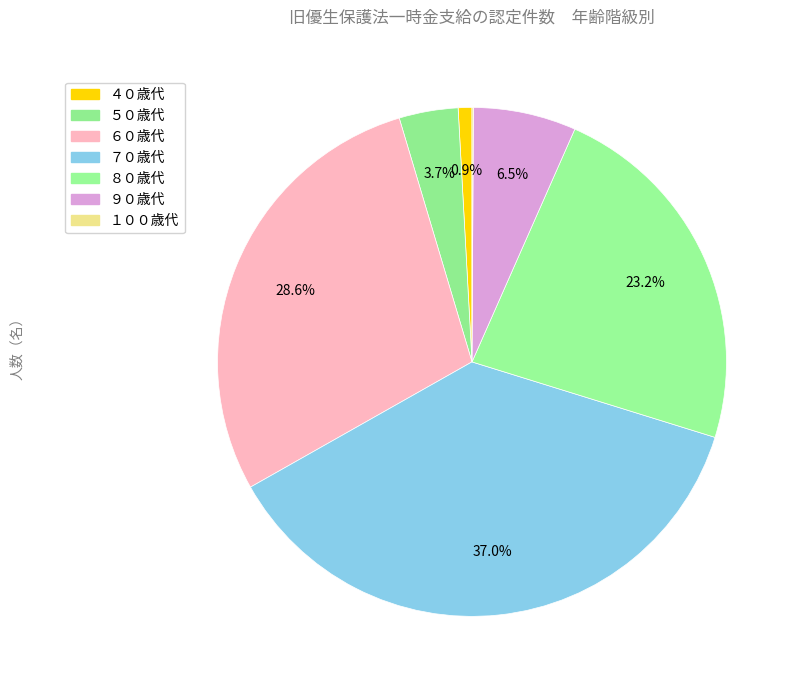

Is it true that ４０歳代 is 1% of the pie?

True